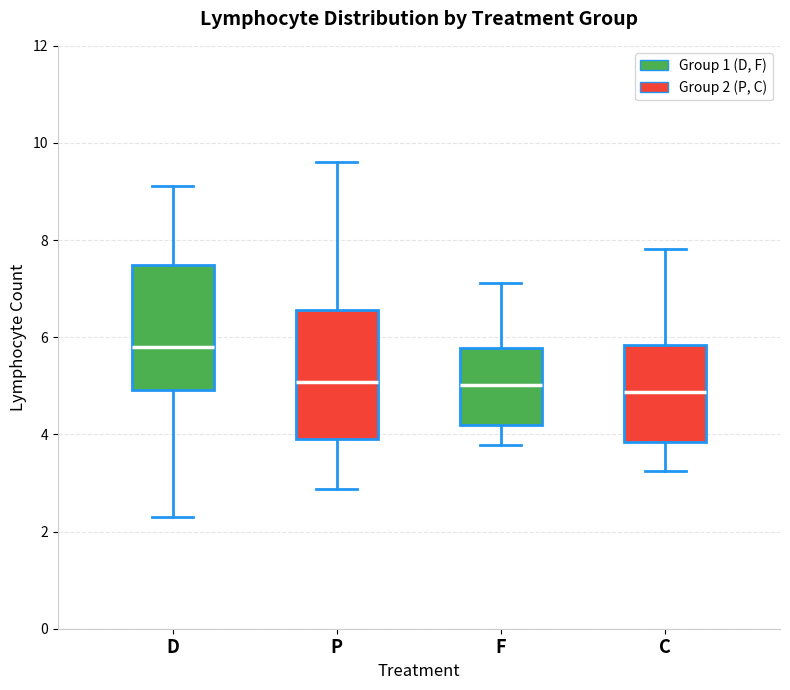

Where does the lower whisker of the box for D end on the y-axis? The values are not printed on the chart, so give them approximately, as read against the axis.

2.4